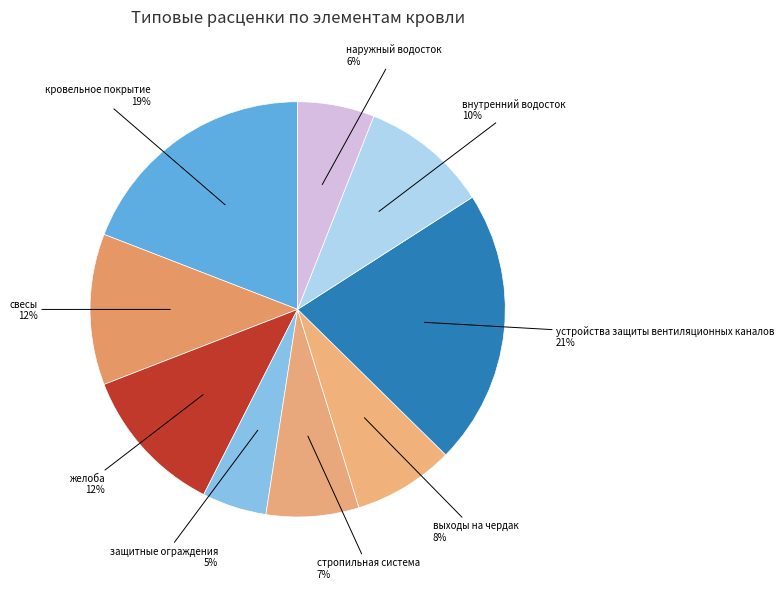

Count the number of slices in the pie.

9